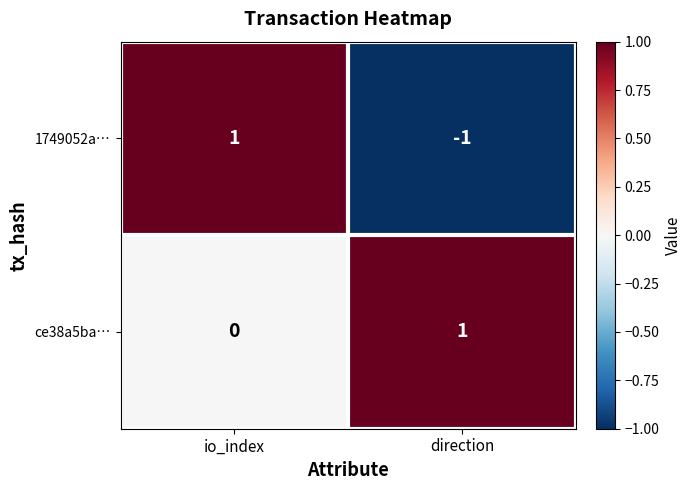

Which series has the largest total across all categories?

ce38a5ba…